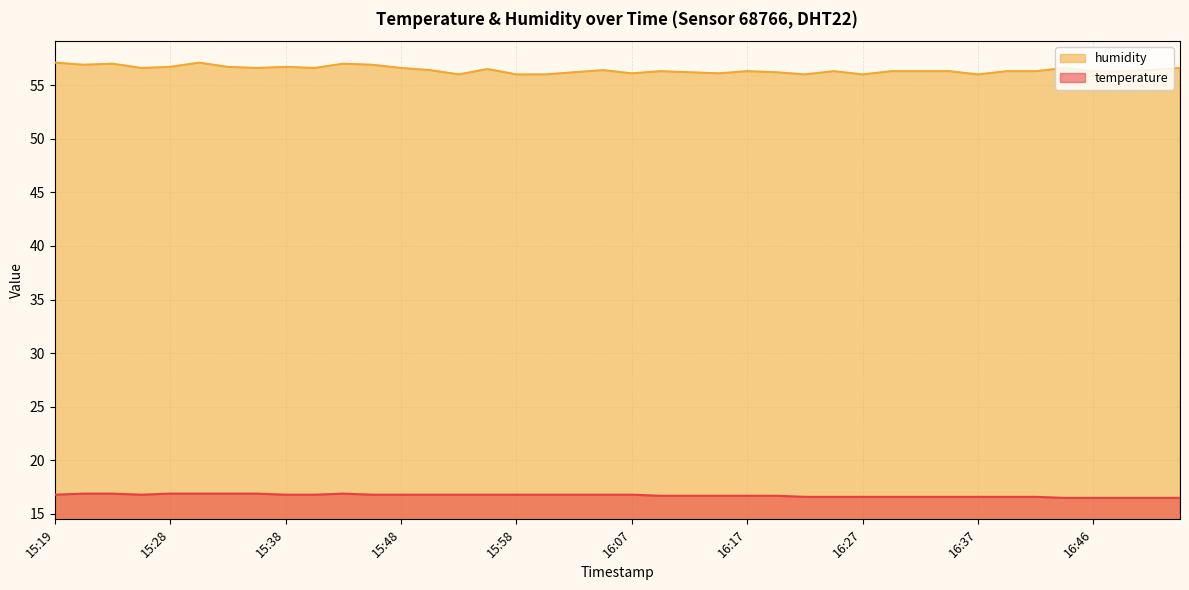

At which category does the chart reach its minimum across all series?

16:44